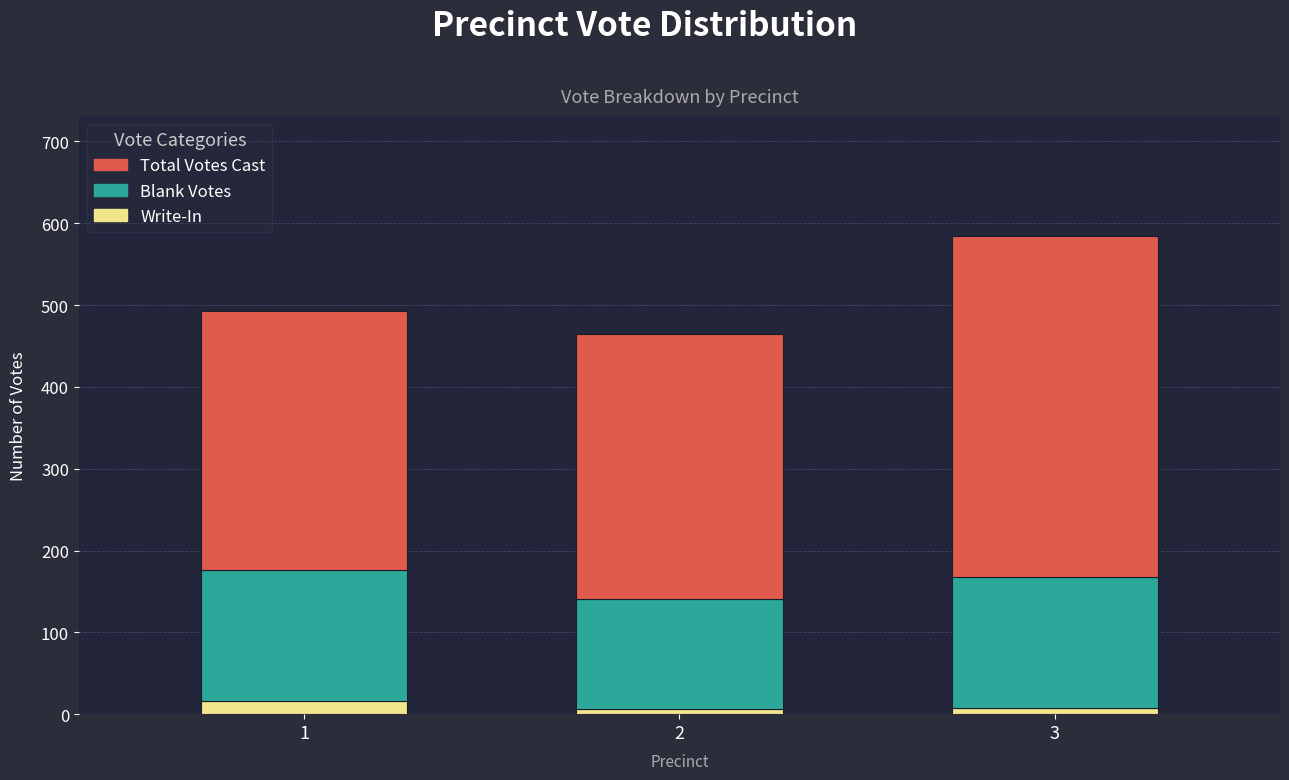

At which category is the sum across all series the highest?

3